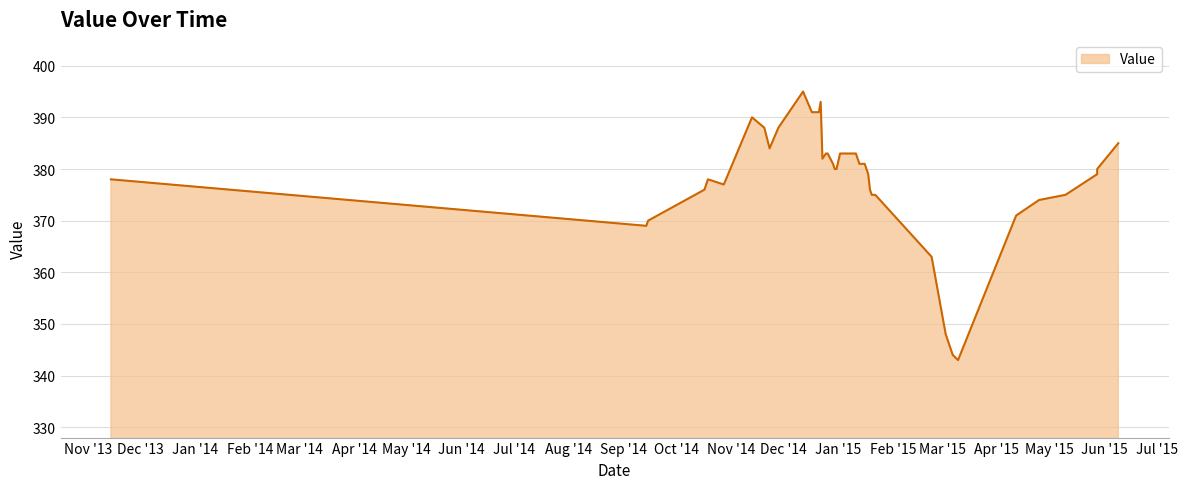

Is it true that the value at 20141120 is 611?

False